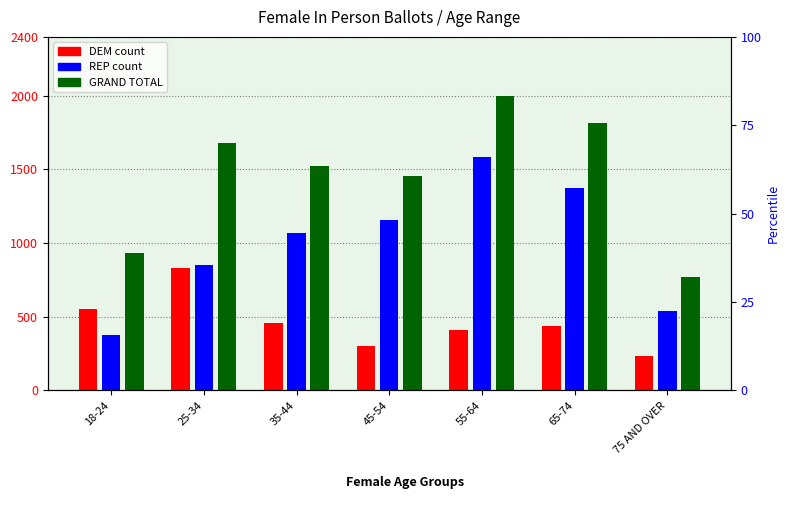

What is the difference between the highest and lowest values at 55-64?

1586